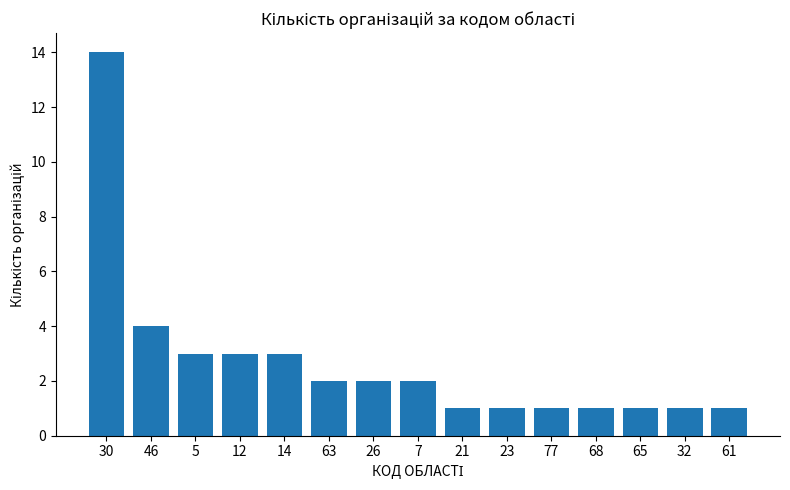

What is the label of the 11th bar from the left?

77